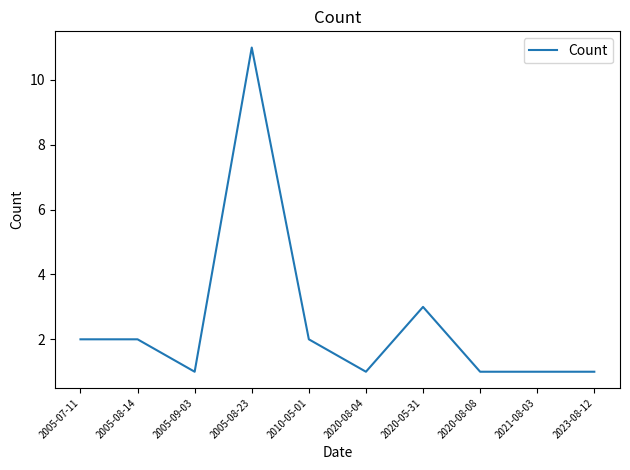

Is it true that the value at 2005-09-03 is 1?

True